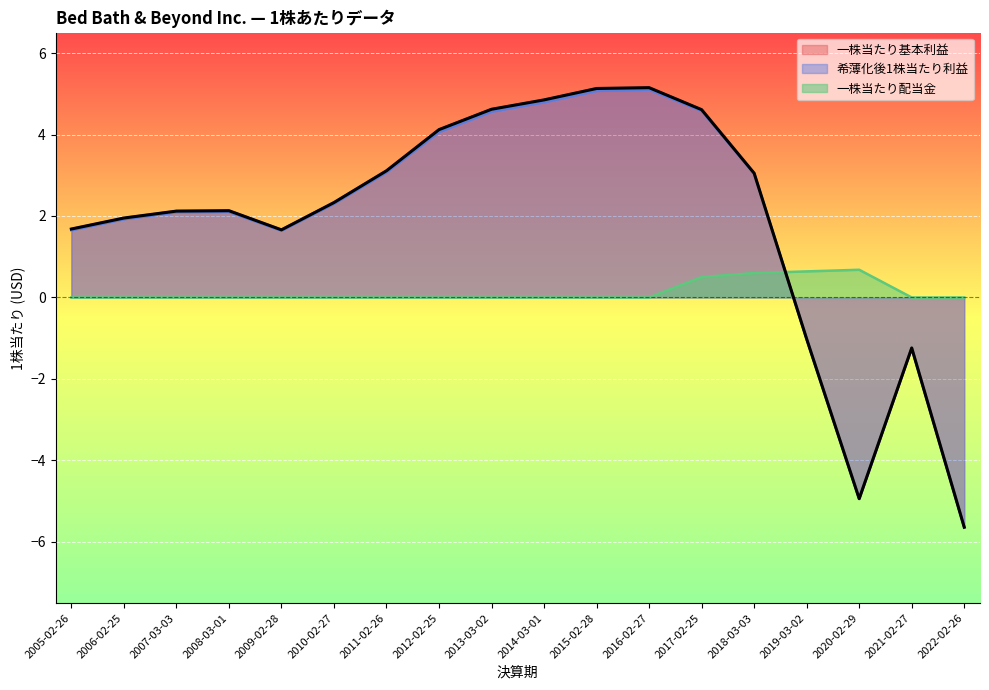

Which series has the largest range (max minus min)?

一株当たり基本利益